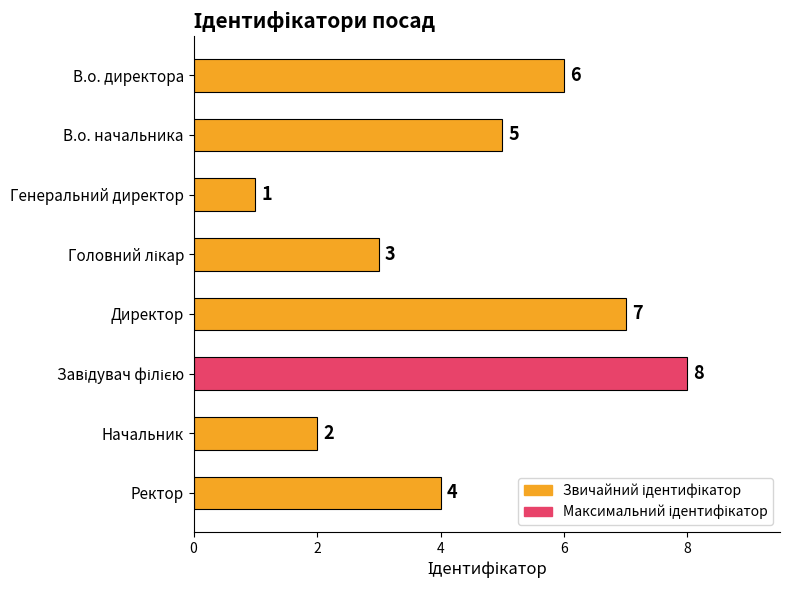

How many values are between 3 and 7?

5